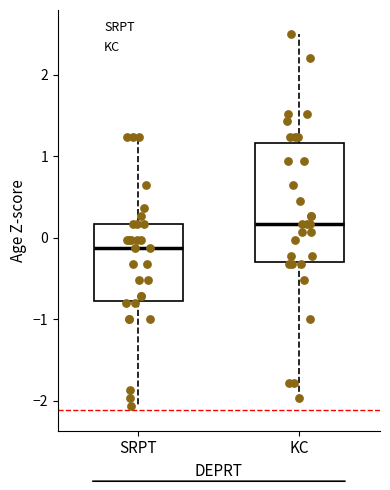

Reading left to right, transcribe this box plot: for each box, give where its median line is, the range the box spans, and where its two whiskers end, as read against the y-axis. The values are not printed on the chart, so give them approximately, as read against the axis.

SRPT: median -0.1, box -0.8 to 0.2, whiskers -2.1 to 1.2
KC: median 0.2, box -0.3 to 1.2, whiskers -2.0 to 2.5